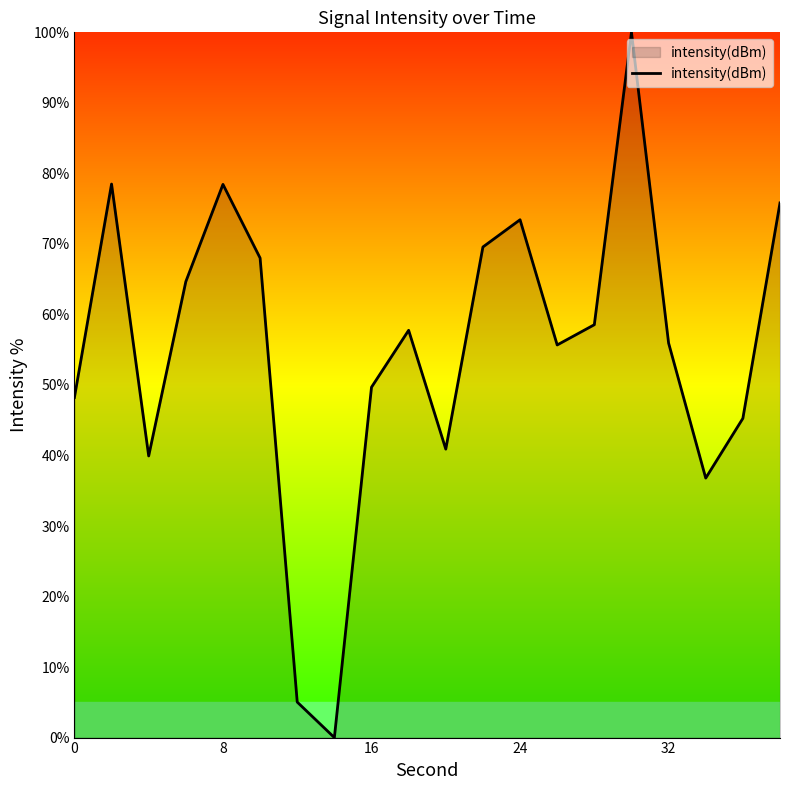

What is the greatest value displayed?

100.0